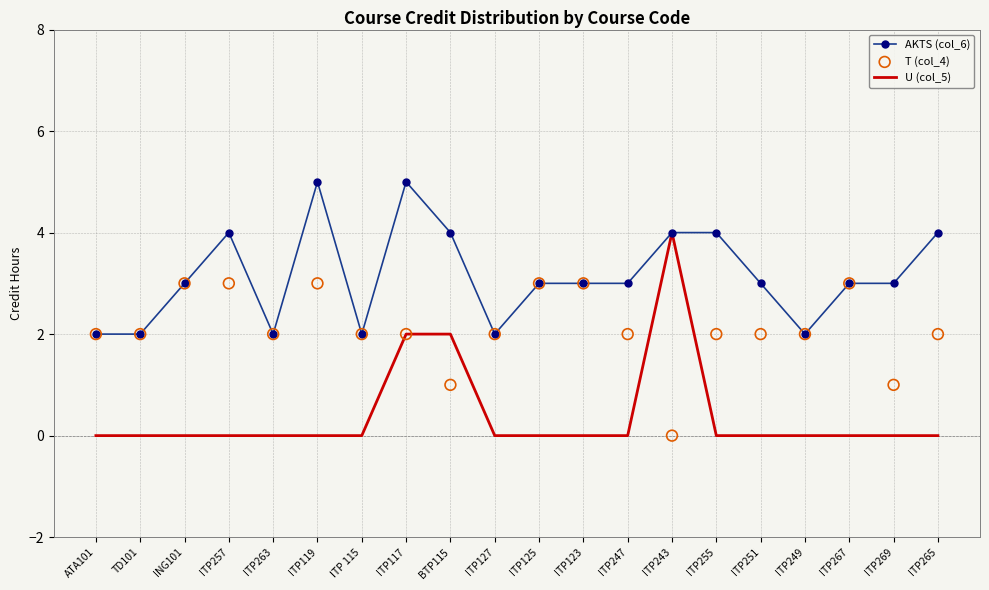

Which series has the largest Y range (max minus min)?

U (col_5)